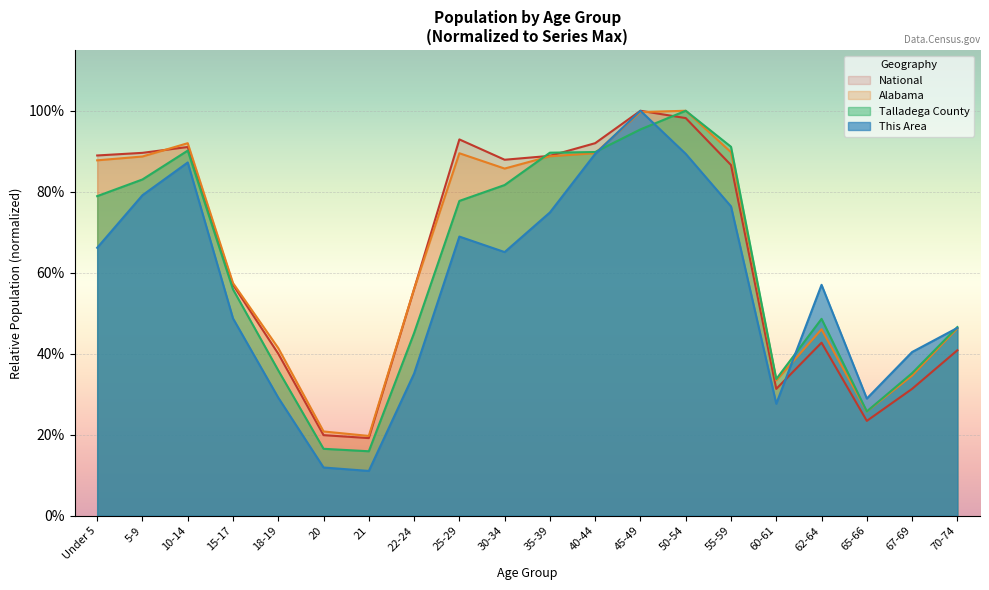

At which category does Alabama reach its first local peak?

10-14